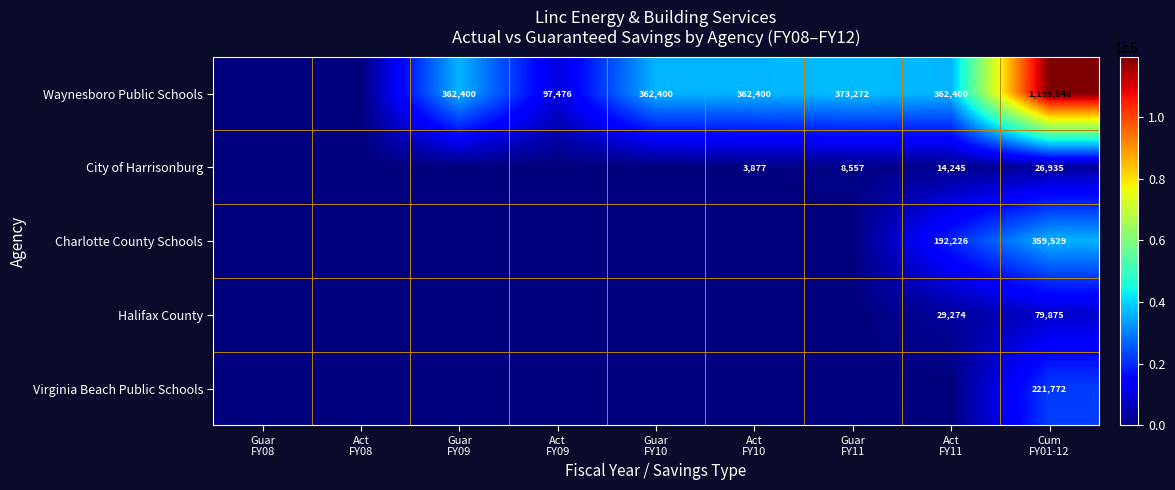

At which category is the sum across all series the highest?

Cum
FY01-12